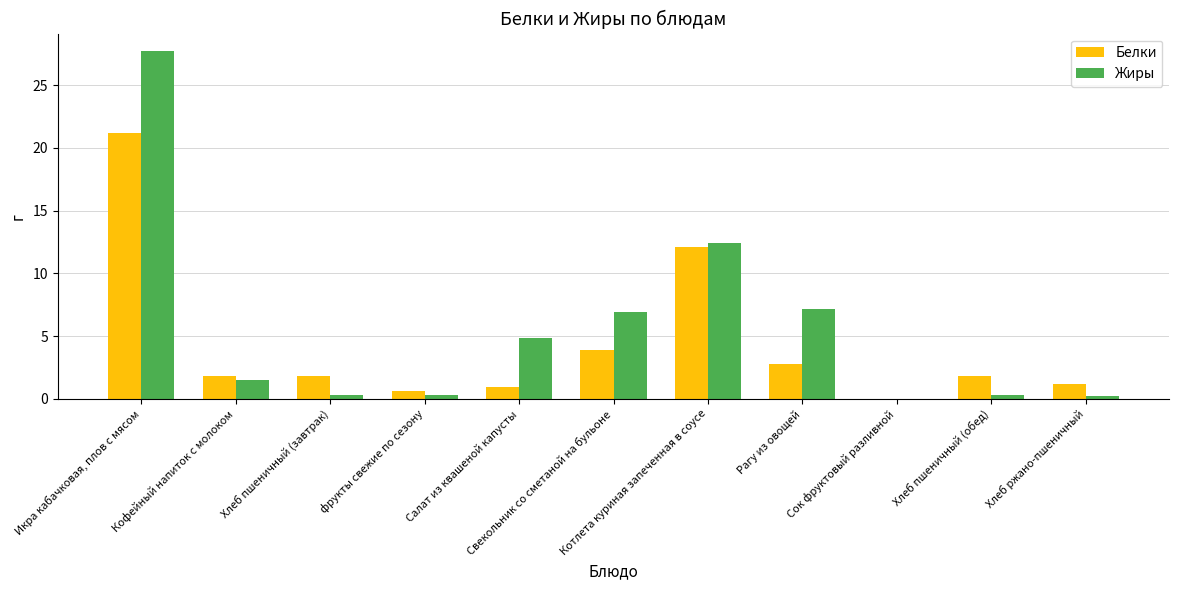

Is it true that Белки equals 4.9 at Рагу из овощей?

False